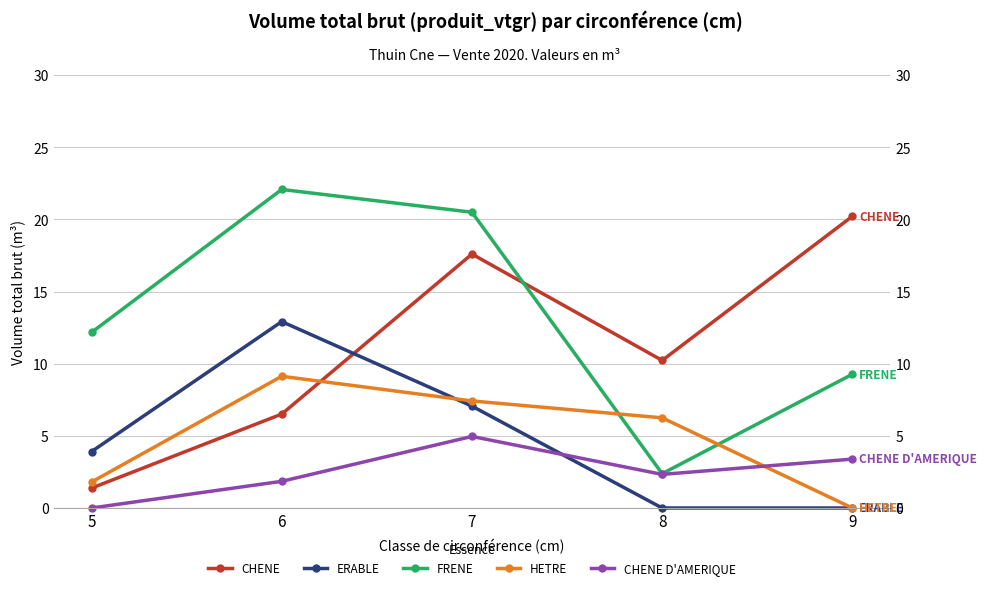

What is the sum of the CHENE values at 8 and 6?

16.7